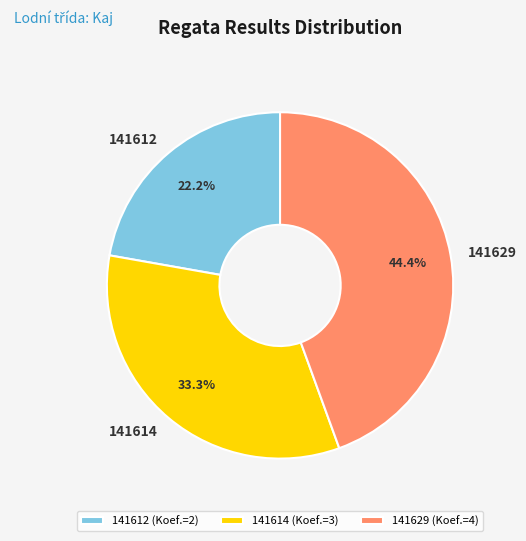

Count the number of slices in the pie.

3